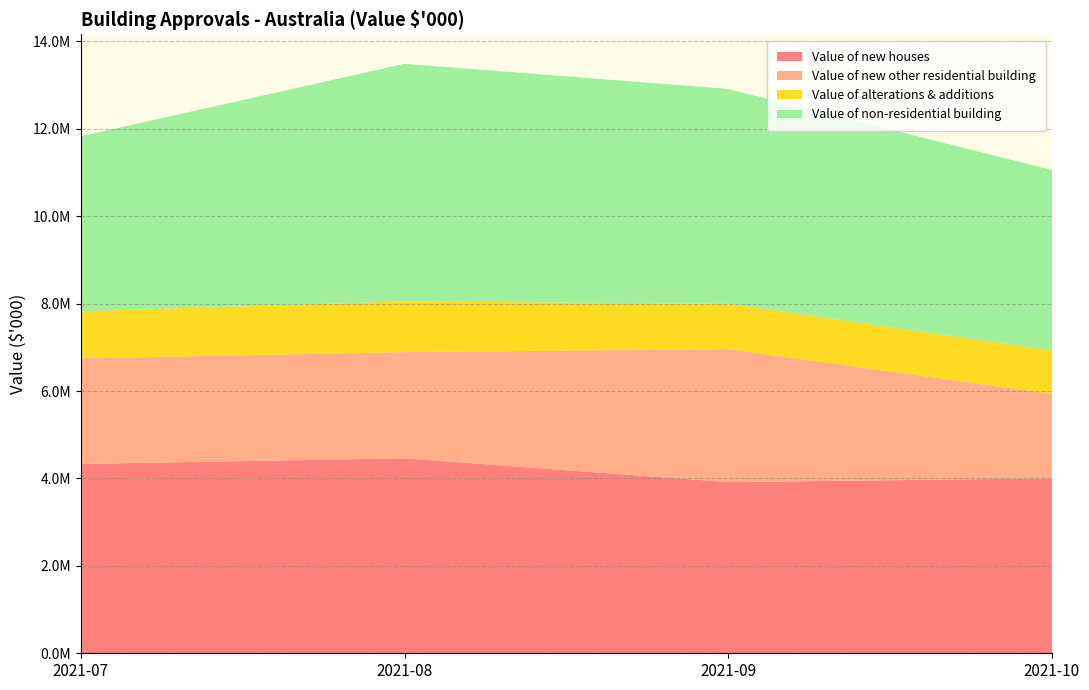

Reading left to right, extract all data points from this chart.

Value of new houses: 2021-07=4333494.0	2021-08=4460571.8	2021-09=3916391.5	2021-10=4003175.1
Value of new other residential building: 2021-07=2414017.8	2021-08=2429709.8	2021-09=3042262.5	2021-10=1931703.6
Value of alterations & additions: 2021-07=1077436.7	2021-08=1162594.5	2021-09=1038562.9	2021-10=992178.8
Value of non-residential building: 2021-07=4005535.2	2021-08=5435087.4	2021-09=4915571.3	2021-10=4133319.7